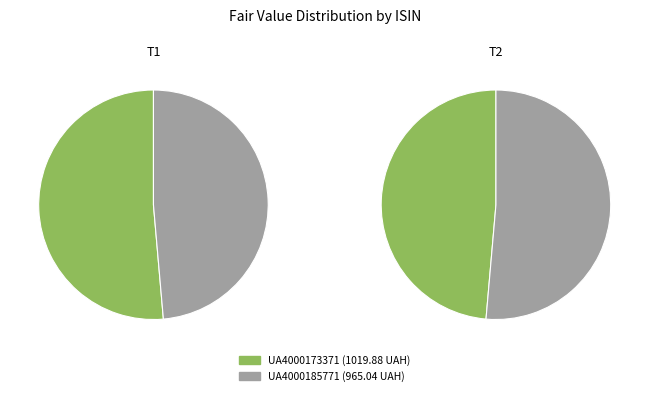

True or false: UA4000173371 accounts for 44% of the total.

False